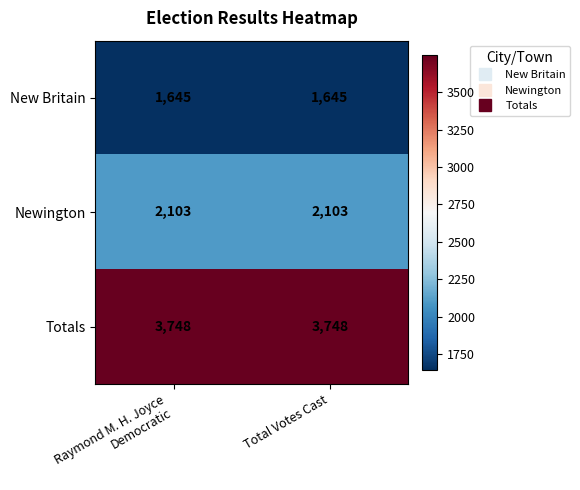

Which series has the largest total across all categories?

Totals